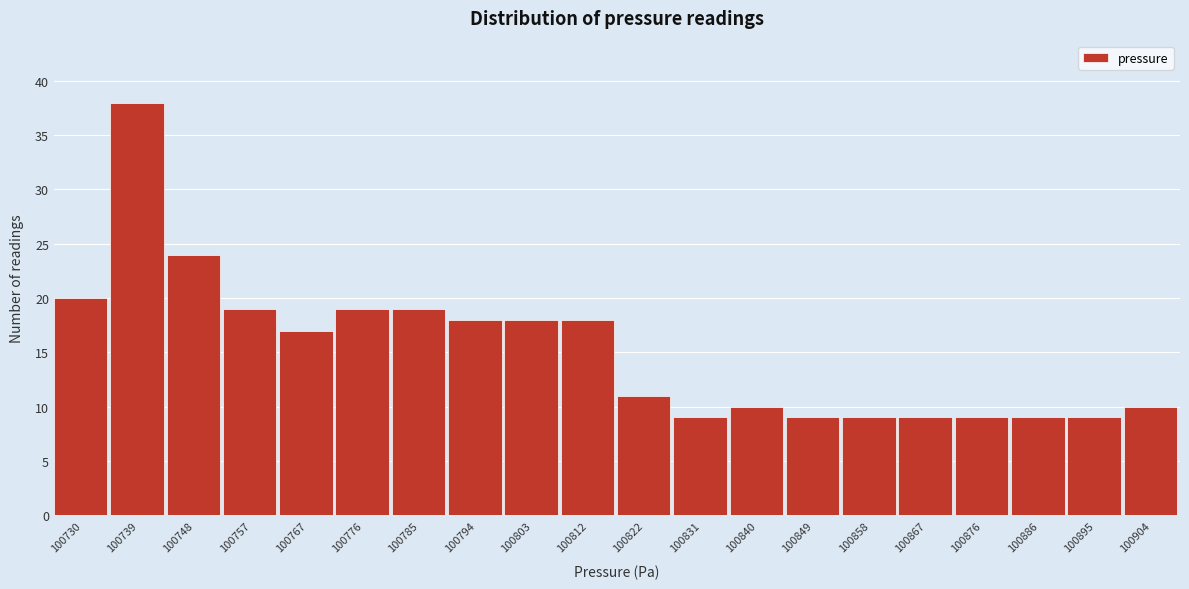

Reading left to right, list all the values displayed in this chart.

100730=20	100739=38	100748=24	100757=19	100767=17	100776=19	100785=19	100794=18	100803=18	100812=18	100822=11	100831=9	100840=10	100849=9	100858=9	100867=9	100876=9	100886=9	100895=9	100904=10